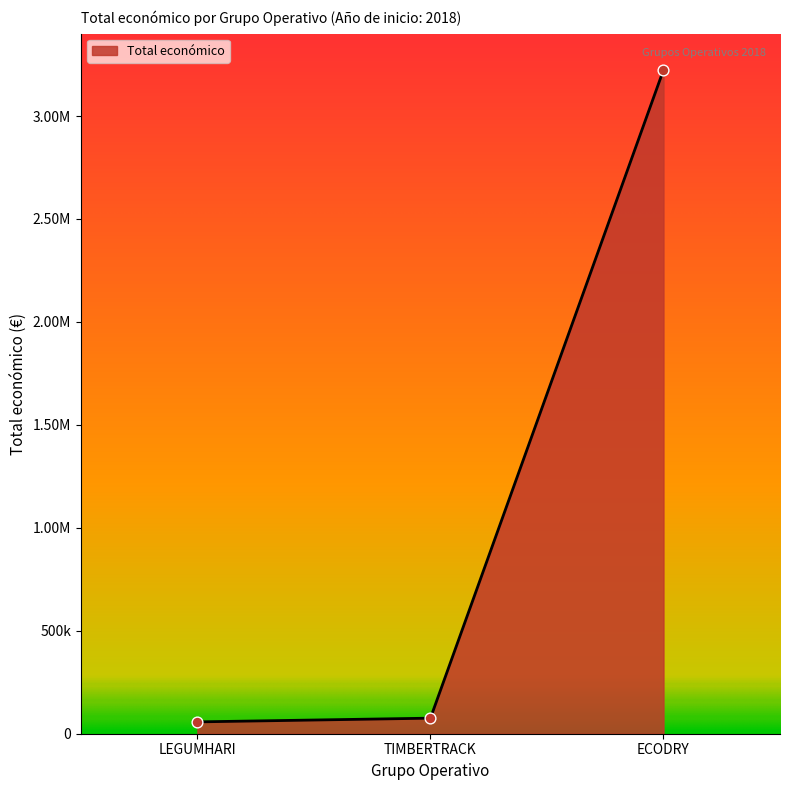

Which has a higher value, TIMBERTRACK or LEGUMHARI?

TIMBERTRACK